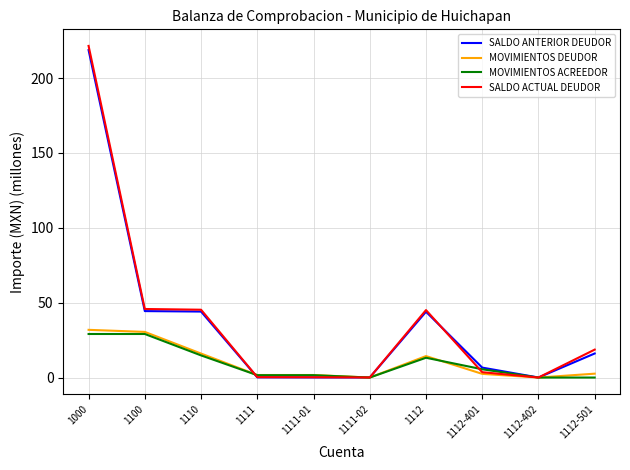

Does the chart have visible grid lines?

Yes